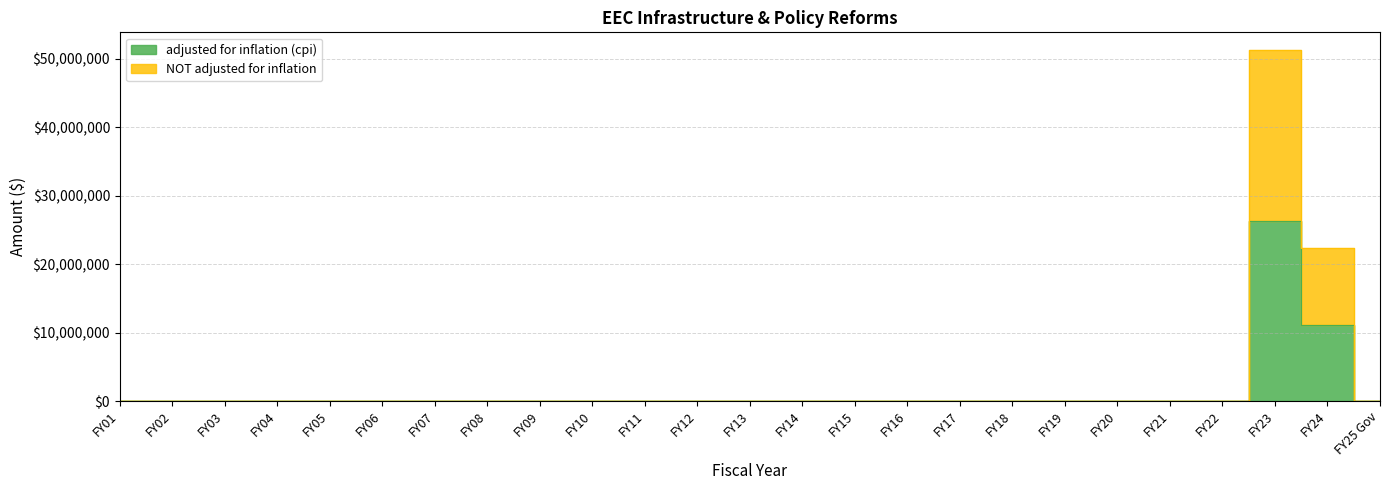

True or false: NOT adjusted for inflation and adjusted for inflation (cpi) intersect in this chart.

False